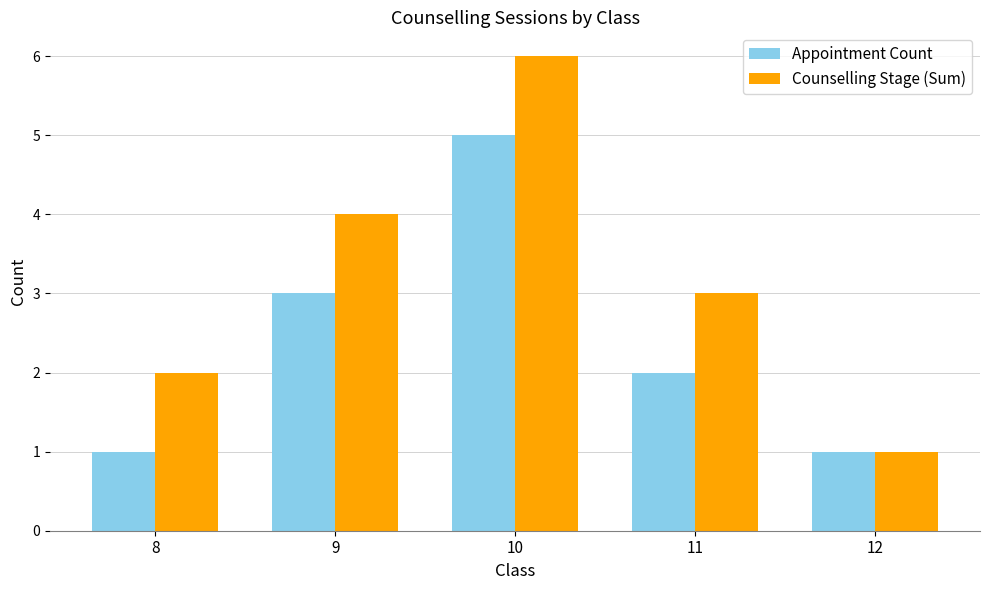

Is it true that Appointment Count equals 2 at 11?

True